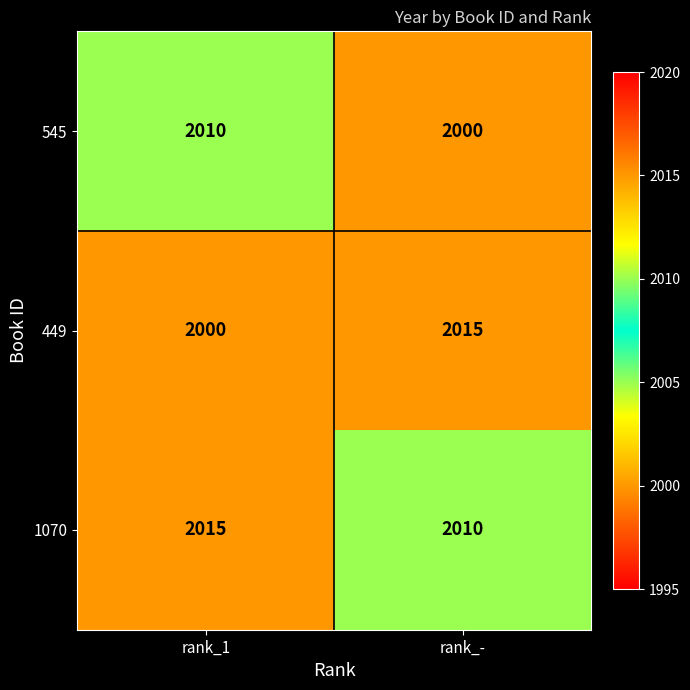

What is the minimum value shown in the chart?

2000